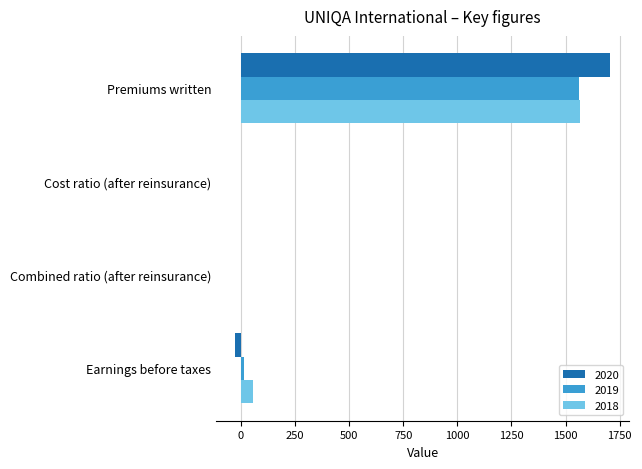

At which label does 2020 reach its peak?

Premiums written